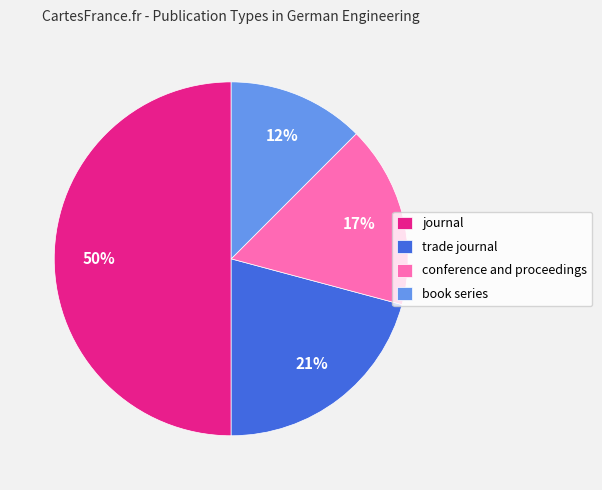

How many slices are in this pie chart?

4